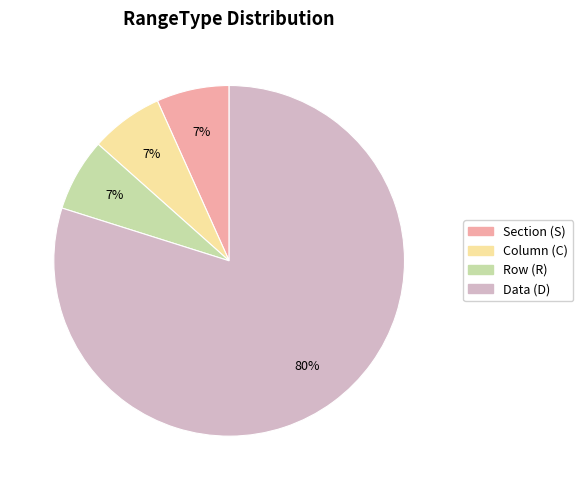

Count the number of slices in the pie.

4